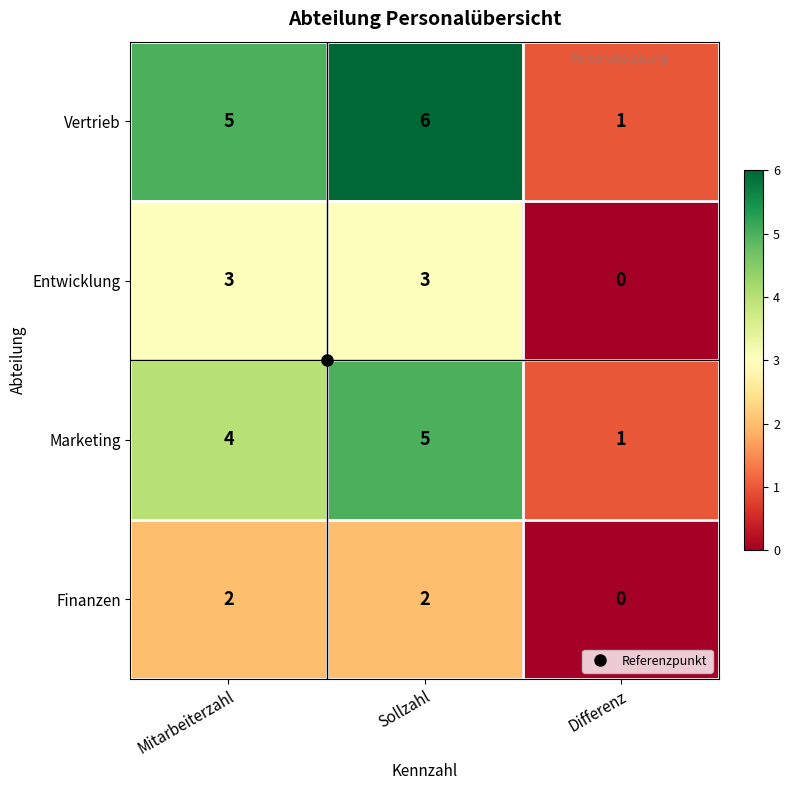

Which series has the largest total across all categories?

Vertrieb